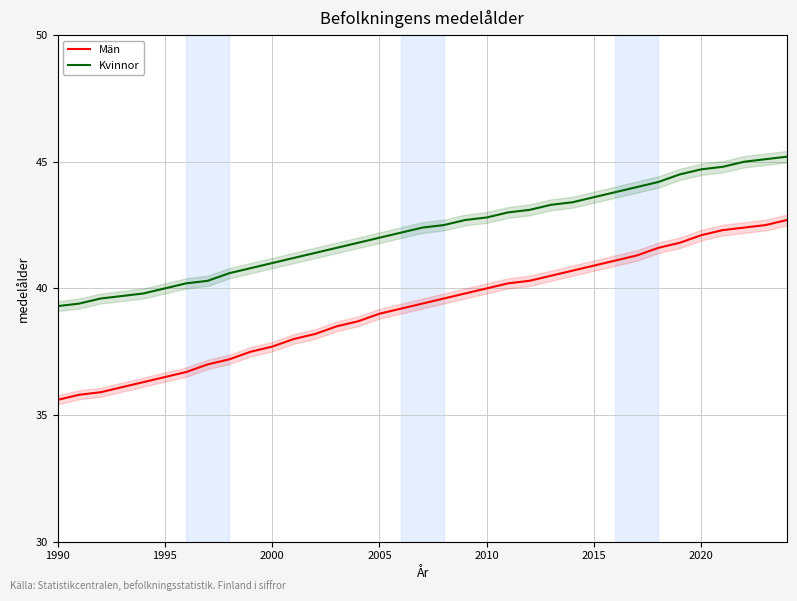

True or false: Kvinnor and Män intersect in this chart.

False